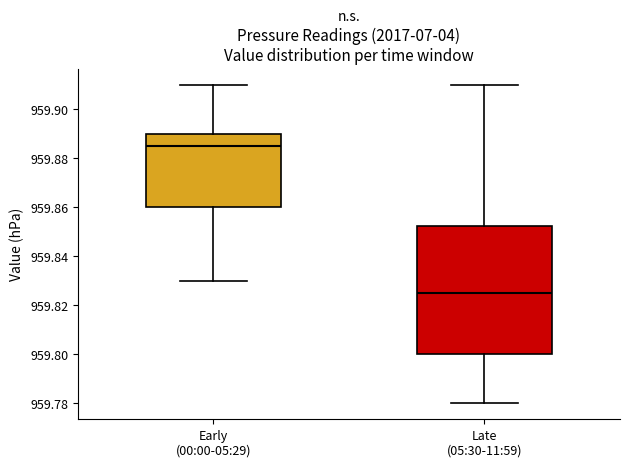

Which box is the tallest, from its lower edge to its upper edge?

Late (05:30-11:59)